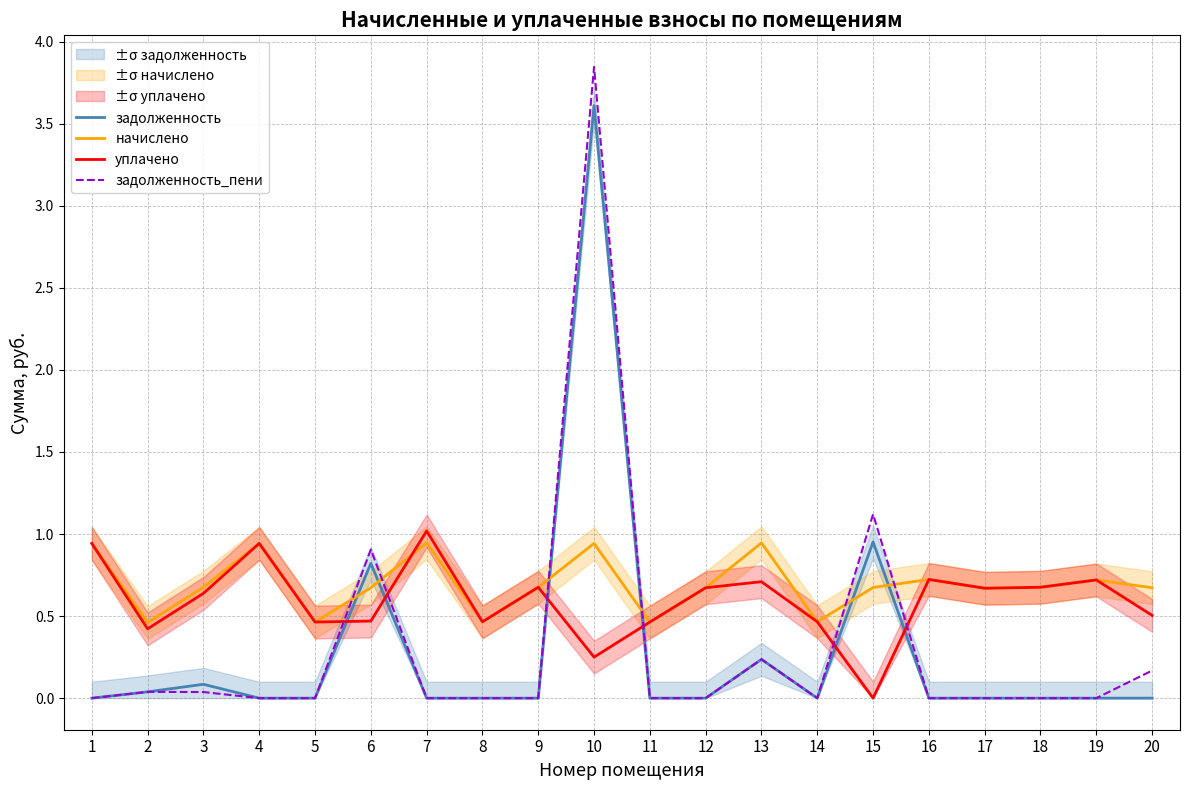

True or false: начислено has more than 0 points higher than both neighbors.

True